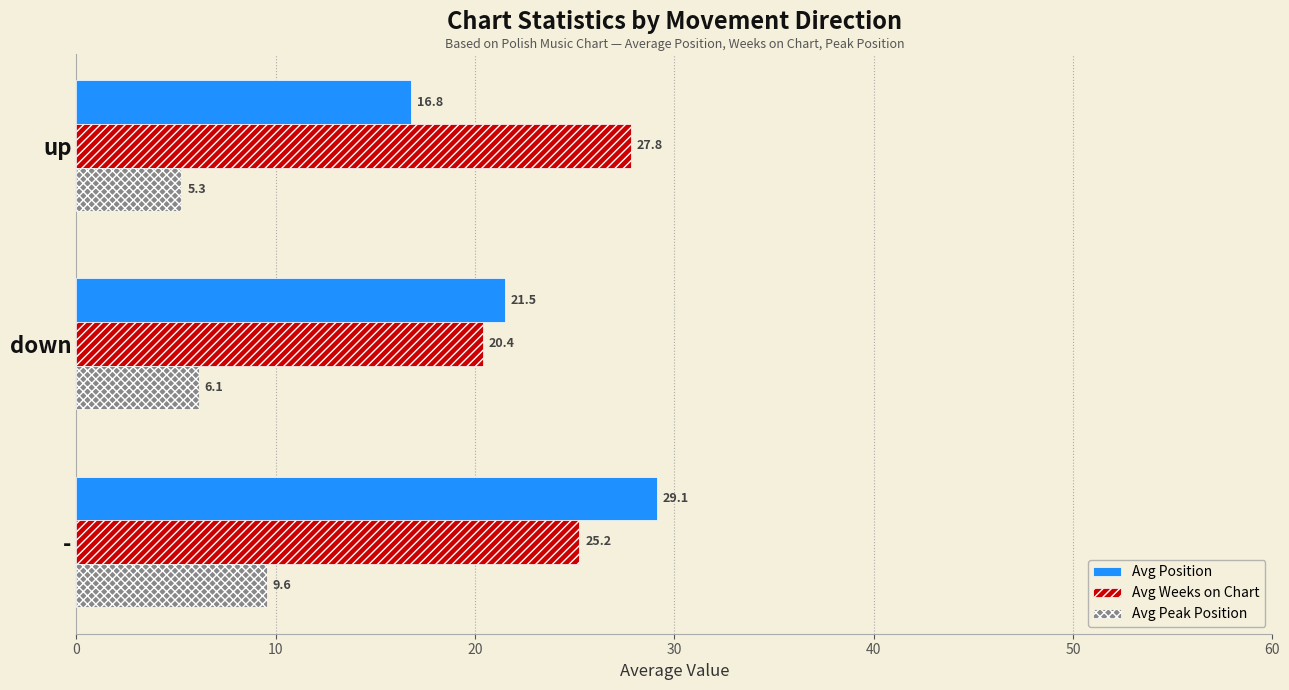

Which category has the lowest value in the Avg Weeks on Chart series?

down